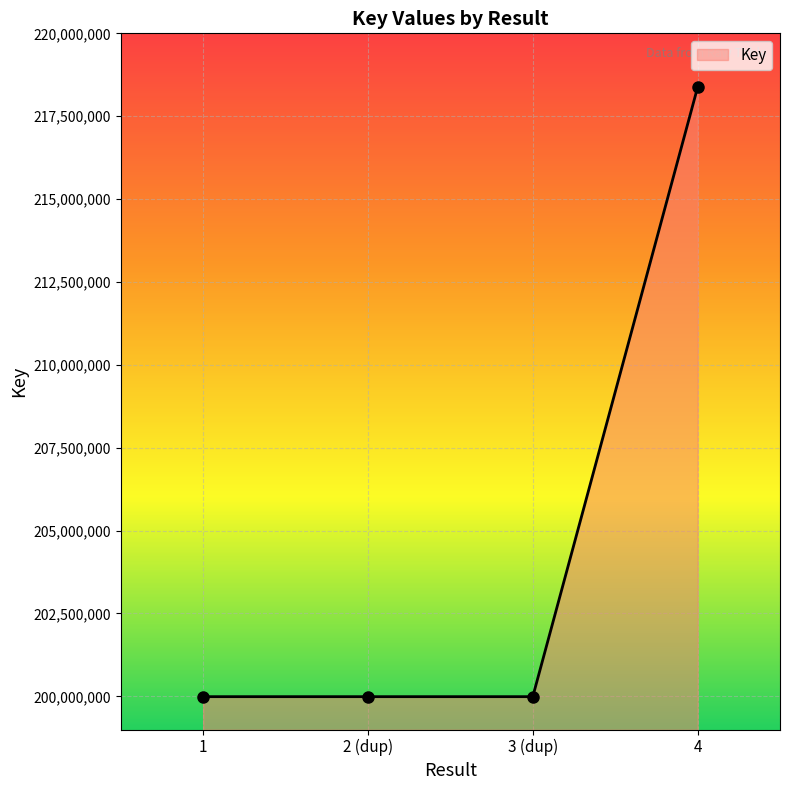

Which has a higher value, 3 (dup) or 4?

4